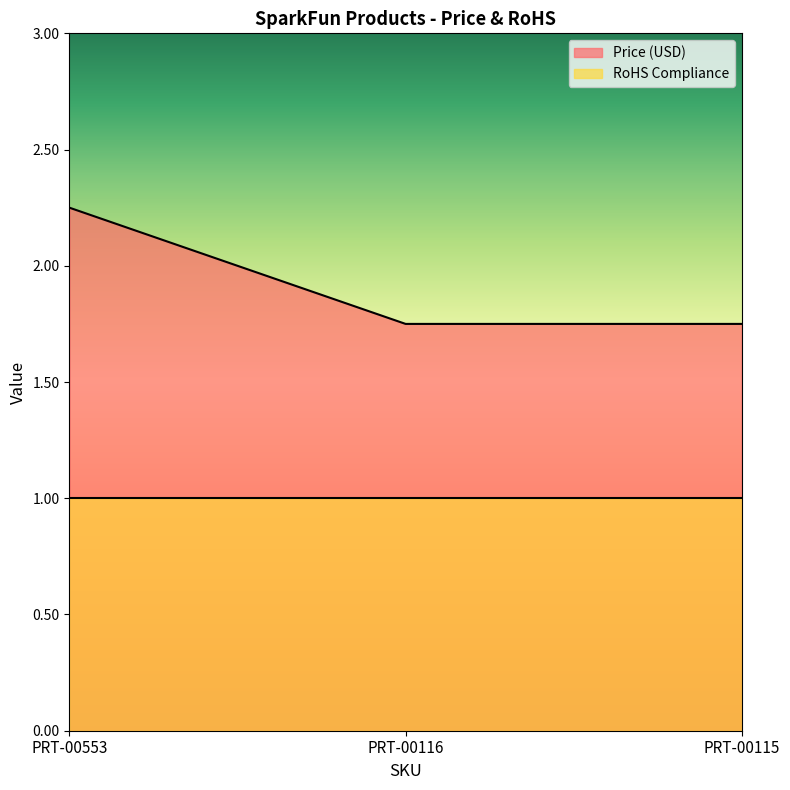

What is the difference between the Price (USD) values at PRT-00553 and PRT-00116?

0.5